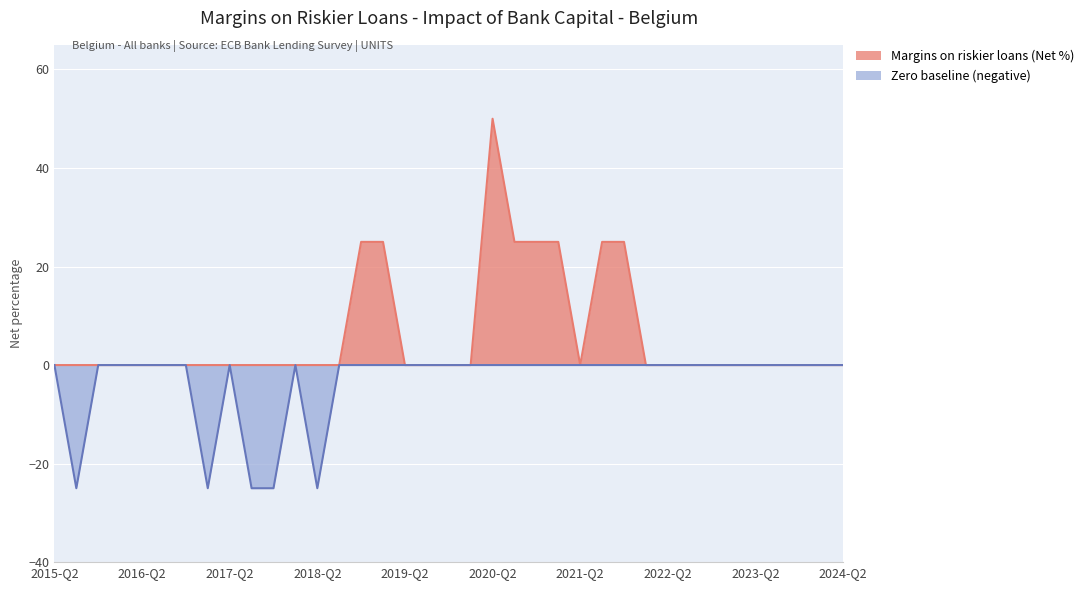

Which series has the largest range (max minus min)?

Margins on riskier loans (Net %)